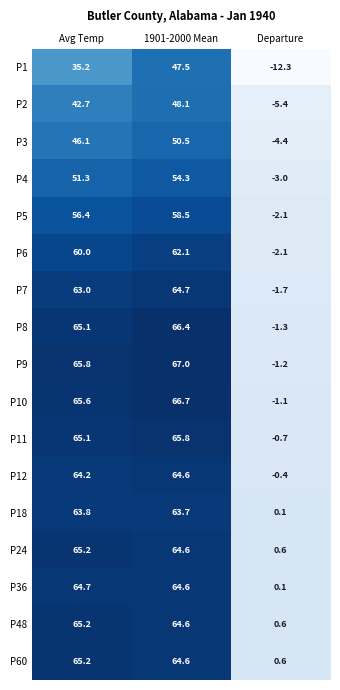

What is the approximate value of P10 at Departure?

-1.1